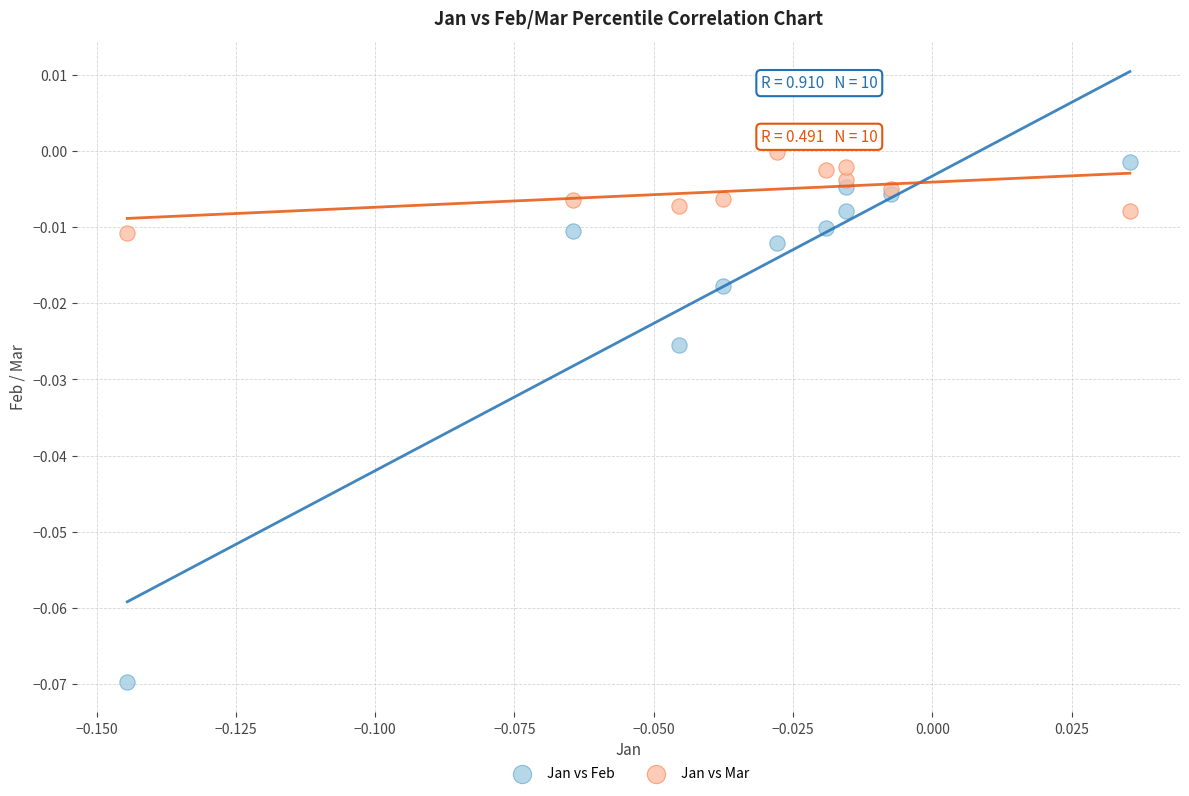

Which series reaches the maximum Y coordinate?

Jan vs Mar